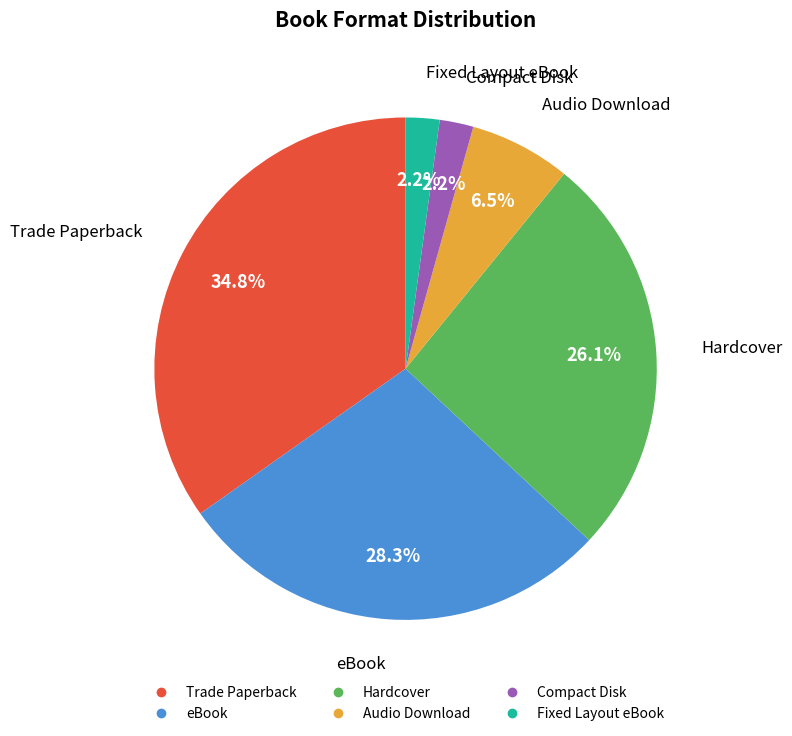

To the nearest percent, what portion does Trade Paperback represent?

35%